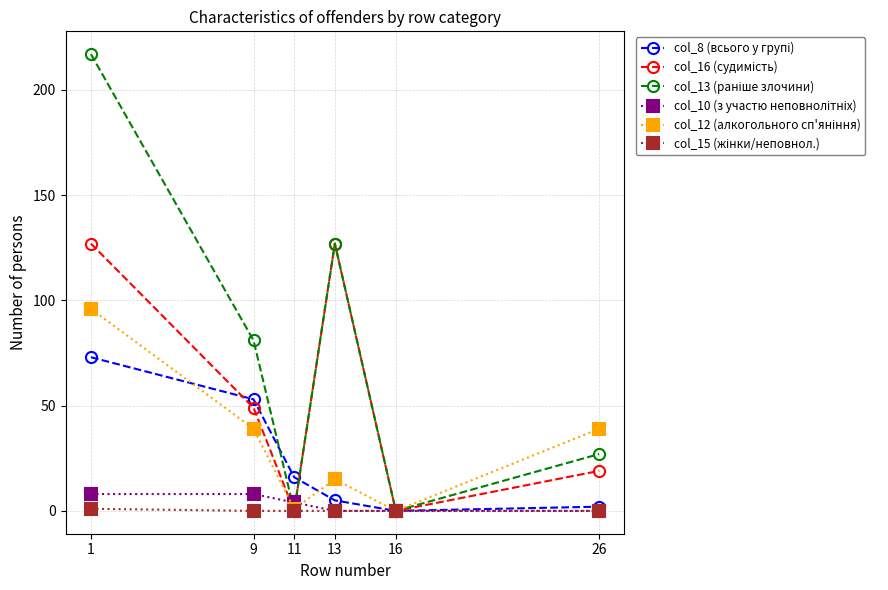

What is the greatest value displayed?

217